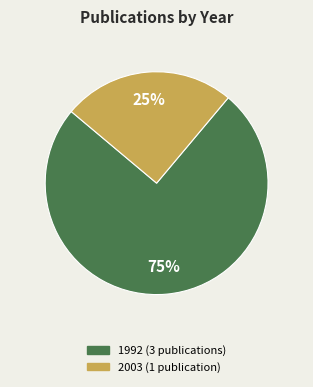

Is there a majority slice in this chart?

Yes